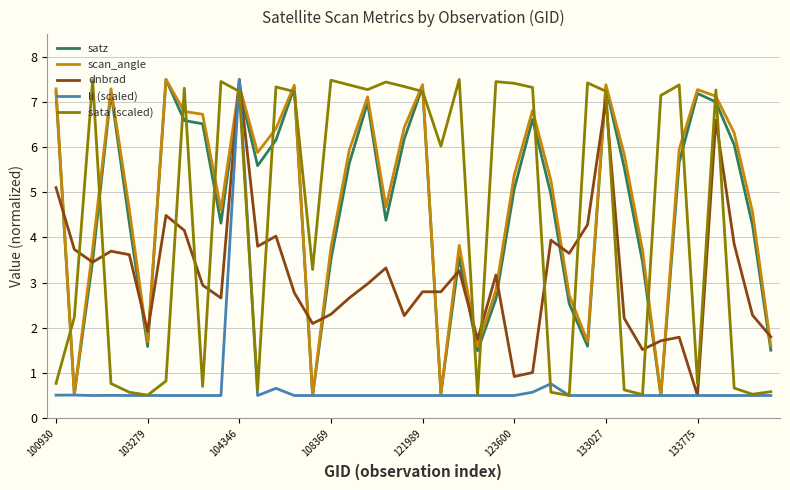

What is the maximum value for satz?

7.5